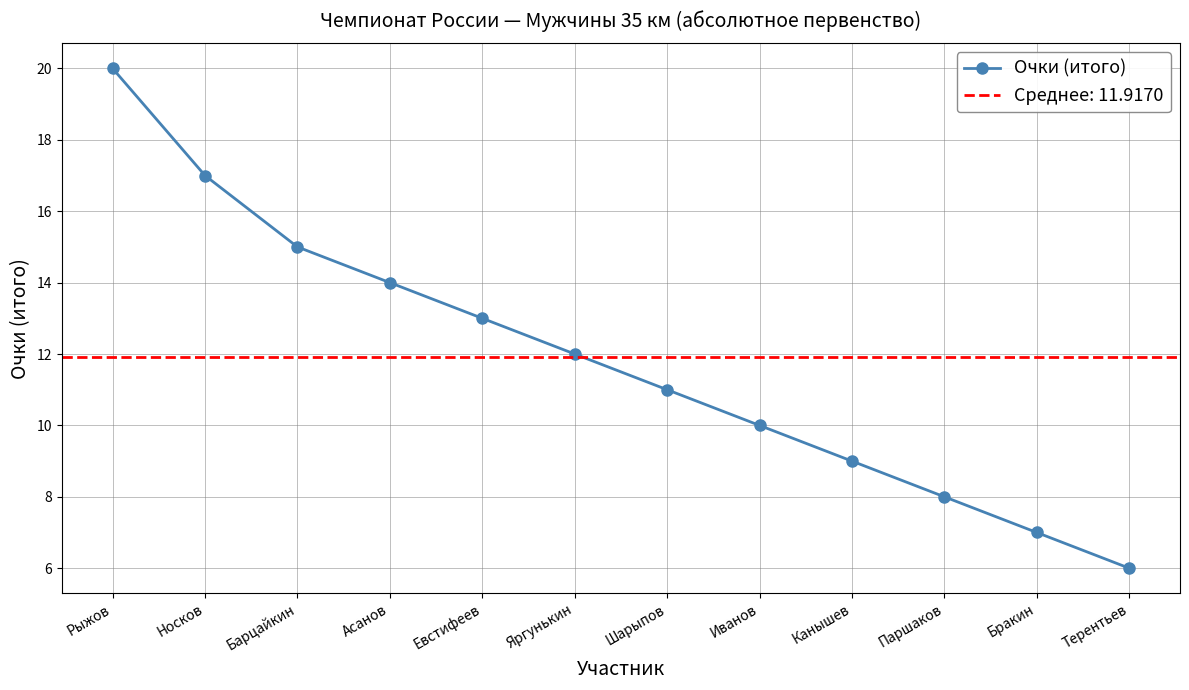

What is the greatest value displayed?

20